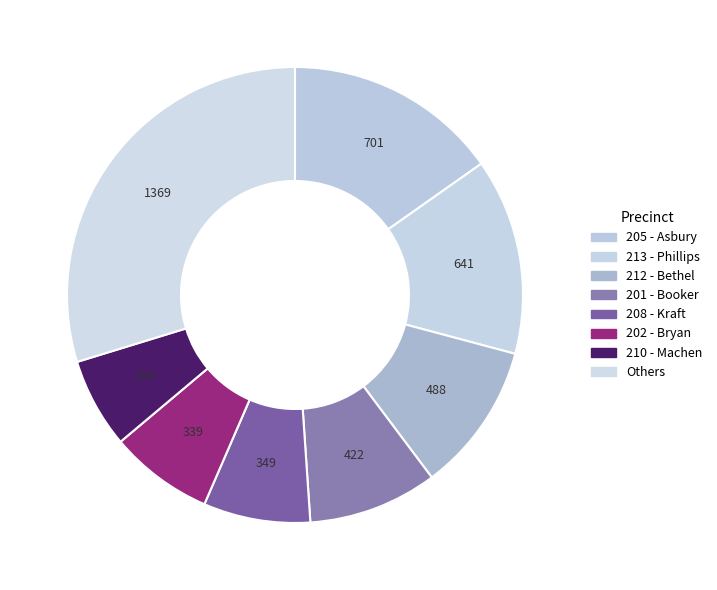

Does any single category account for the majority?

No